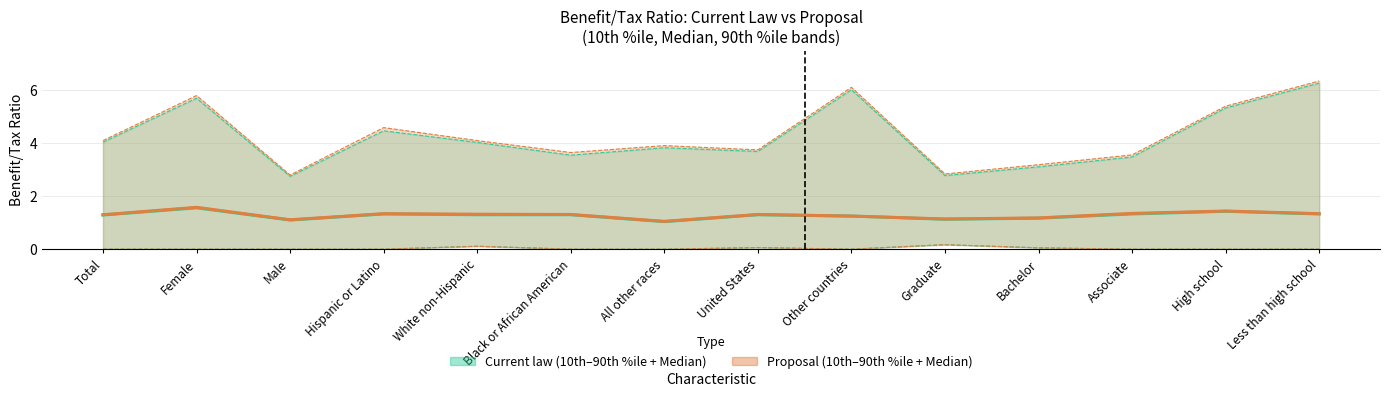

List the series in order of their overall mean, lowest first.

Median (current law), Median (proposal)